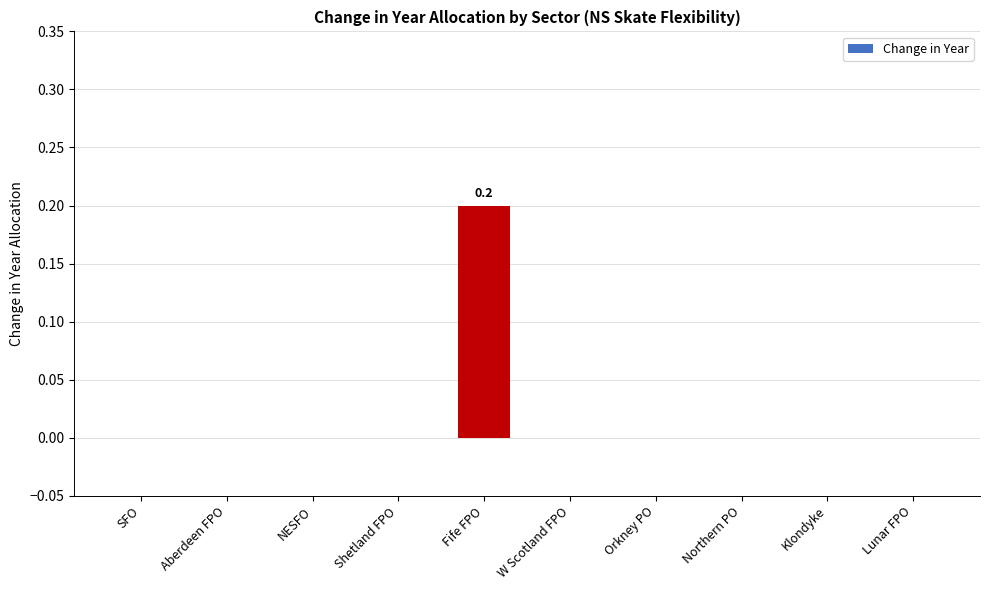

Count the values in the range 0 to 1.

10